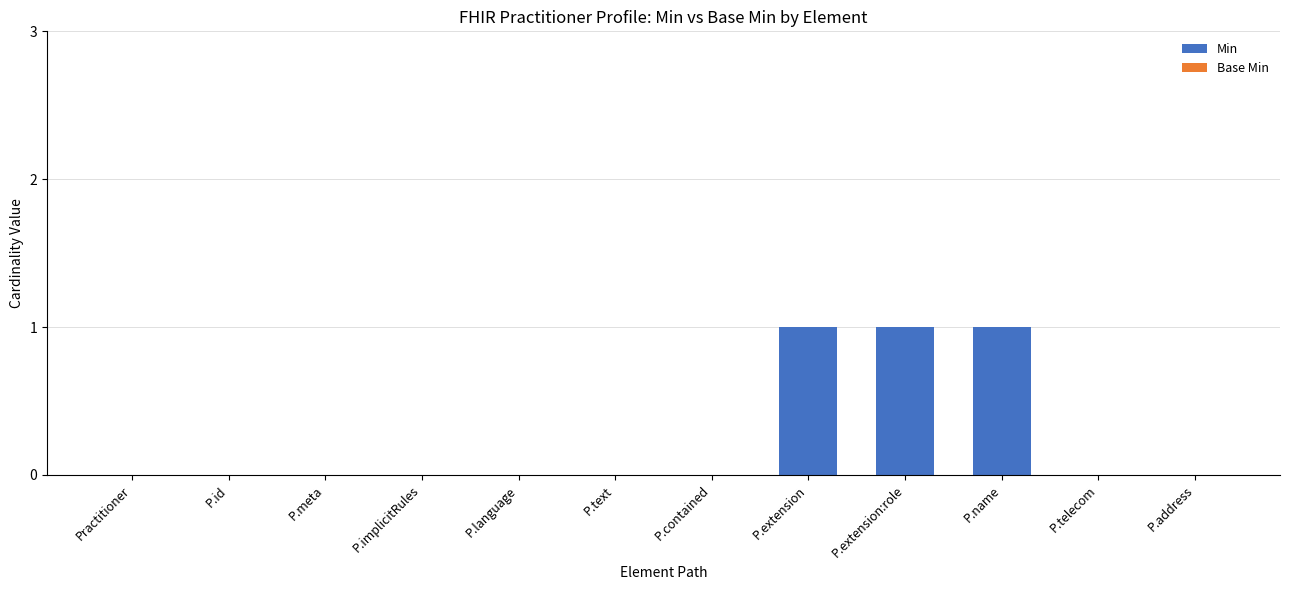

True or false: the data shows 1 at P.extension:role.

True